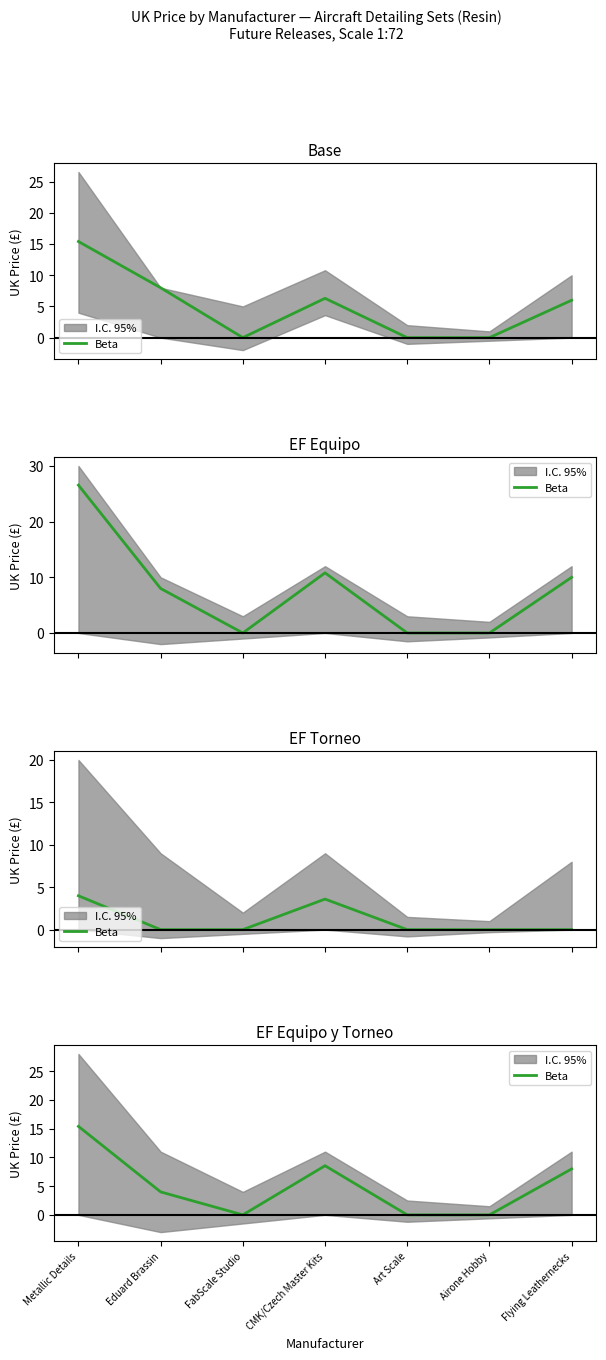

True or false: the data shows 4.7 at Metallic Details.

False